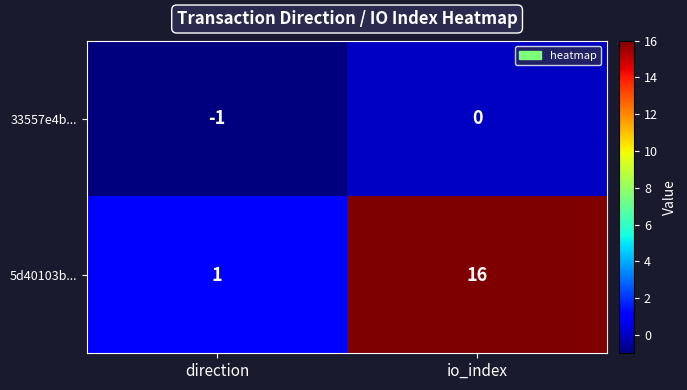

At which category is the sum across all series the highest?

io_index